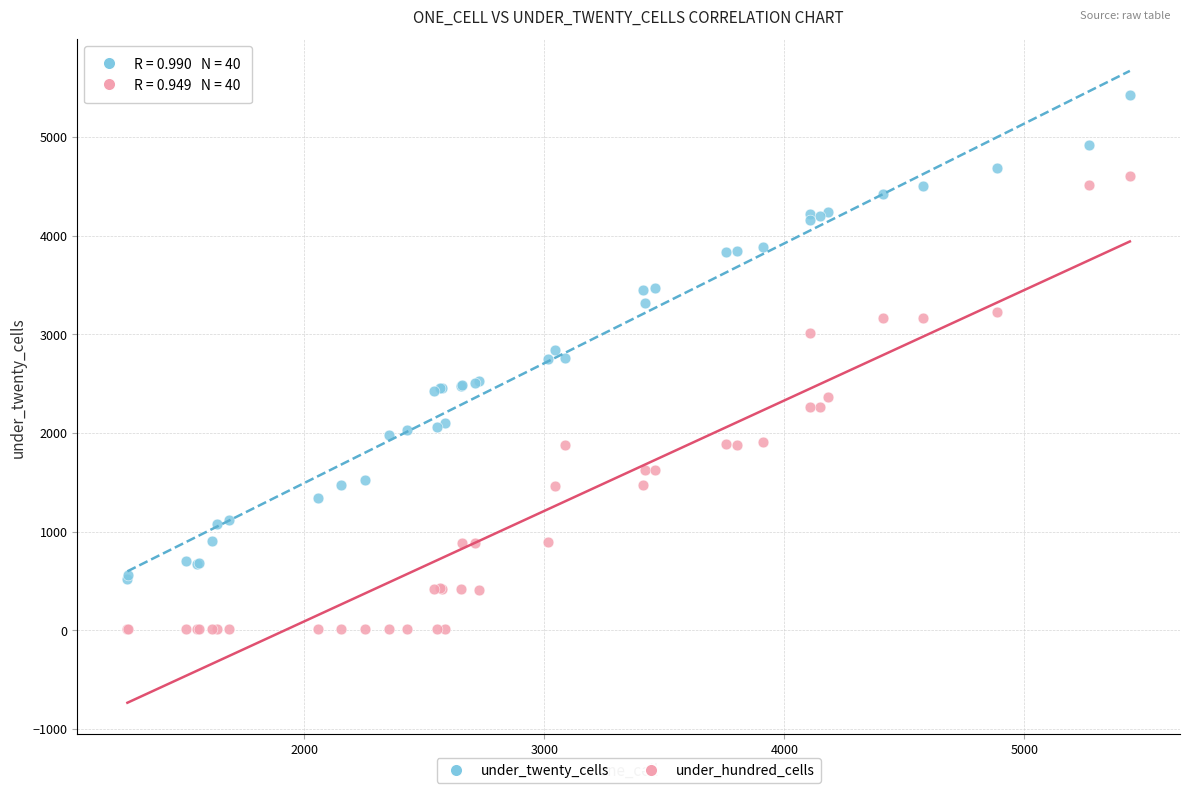

Which series reaches the minimum Y coordinate?

under_hundred_cells